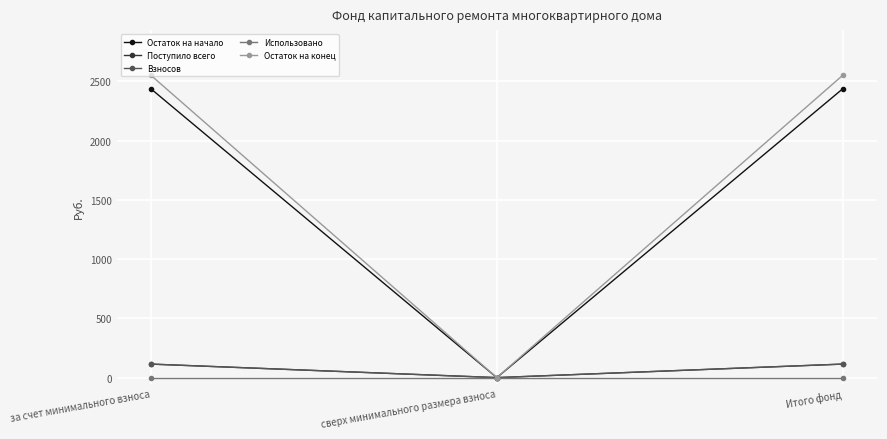

Is this an area chart (filled region under the line)?

No